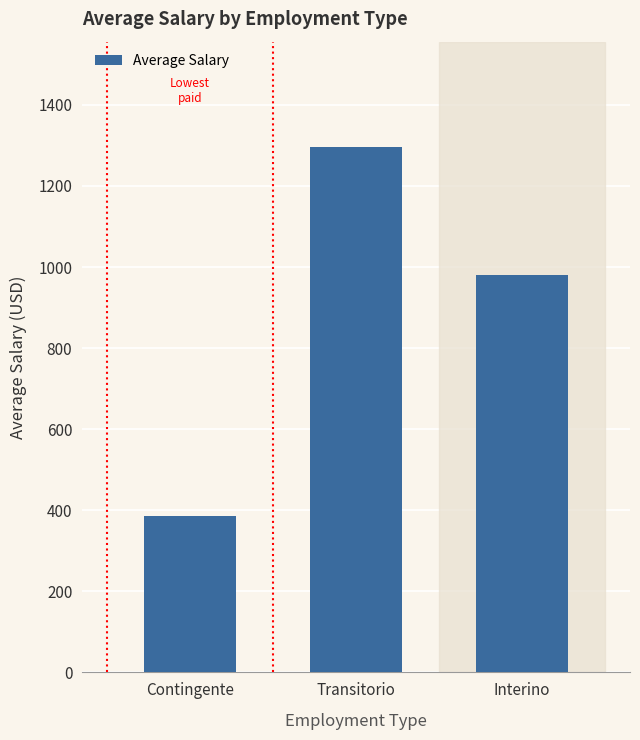

Reading left to right, extract all data points from this chart.

Contingente=386.1	Transitorio=1296.6	Interino=981.0